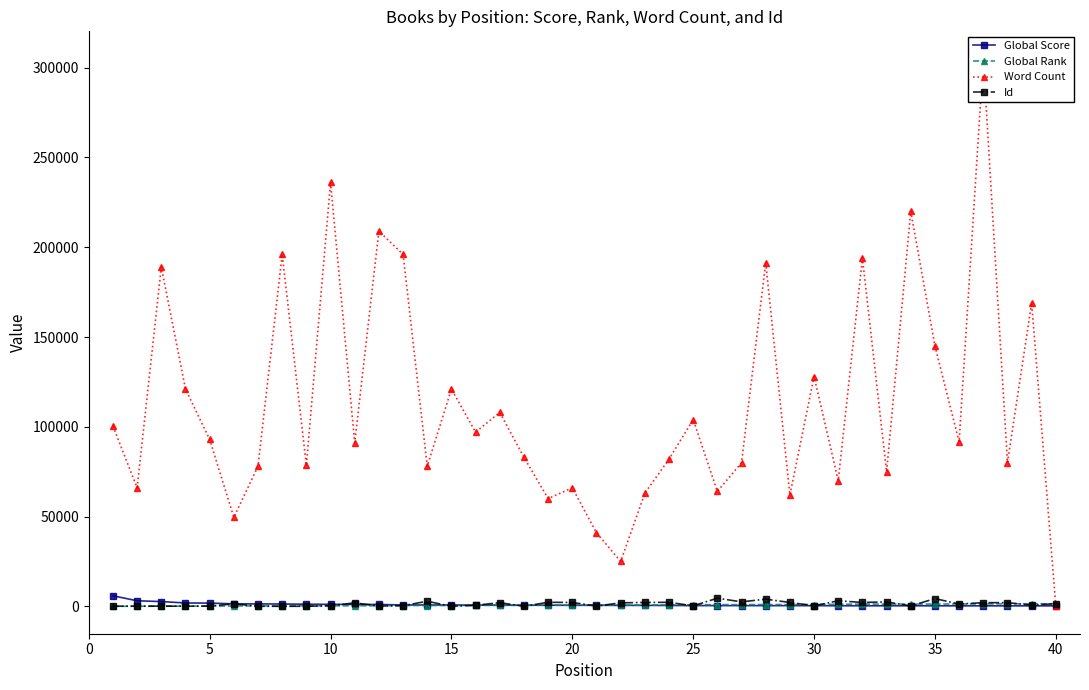

True or false: Id has more than 1 points higher than both neighbors.

True